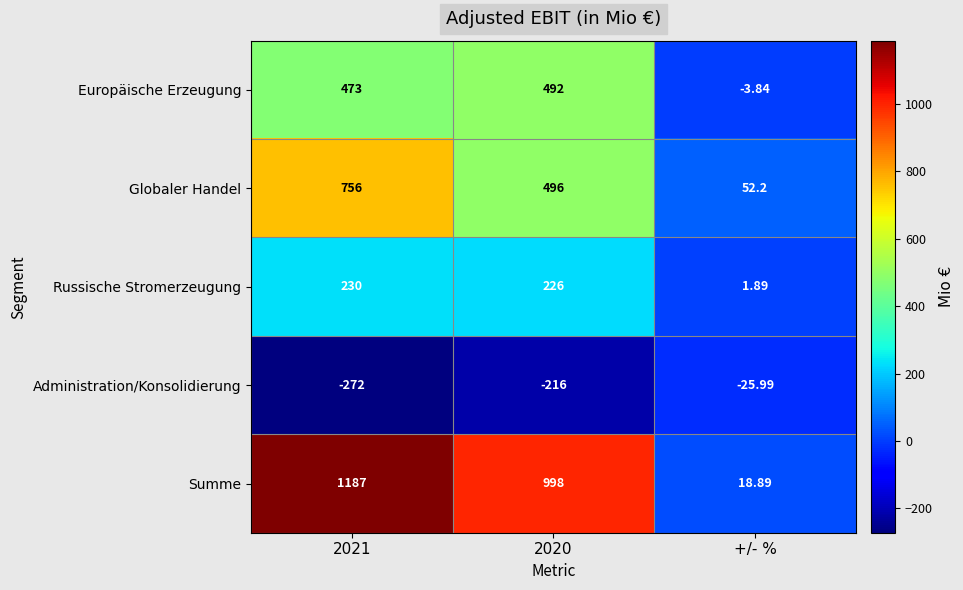

List the series in order of their peak value, highest first.

Summe, Globaler Handel, Europäische Erzeugung, Russische Stromerzeugung, Administration/Konsolidierung